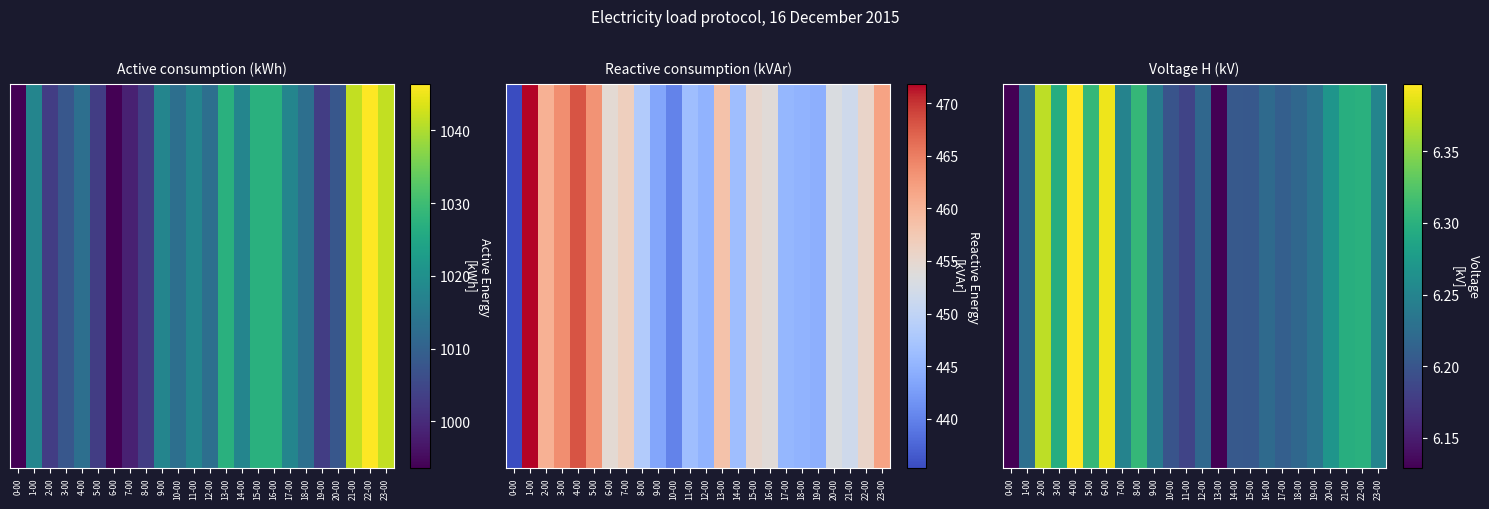

Between 7-00 and 23-00, which is larger?

23-00